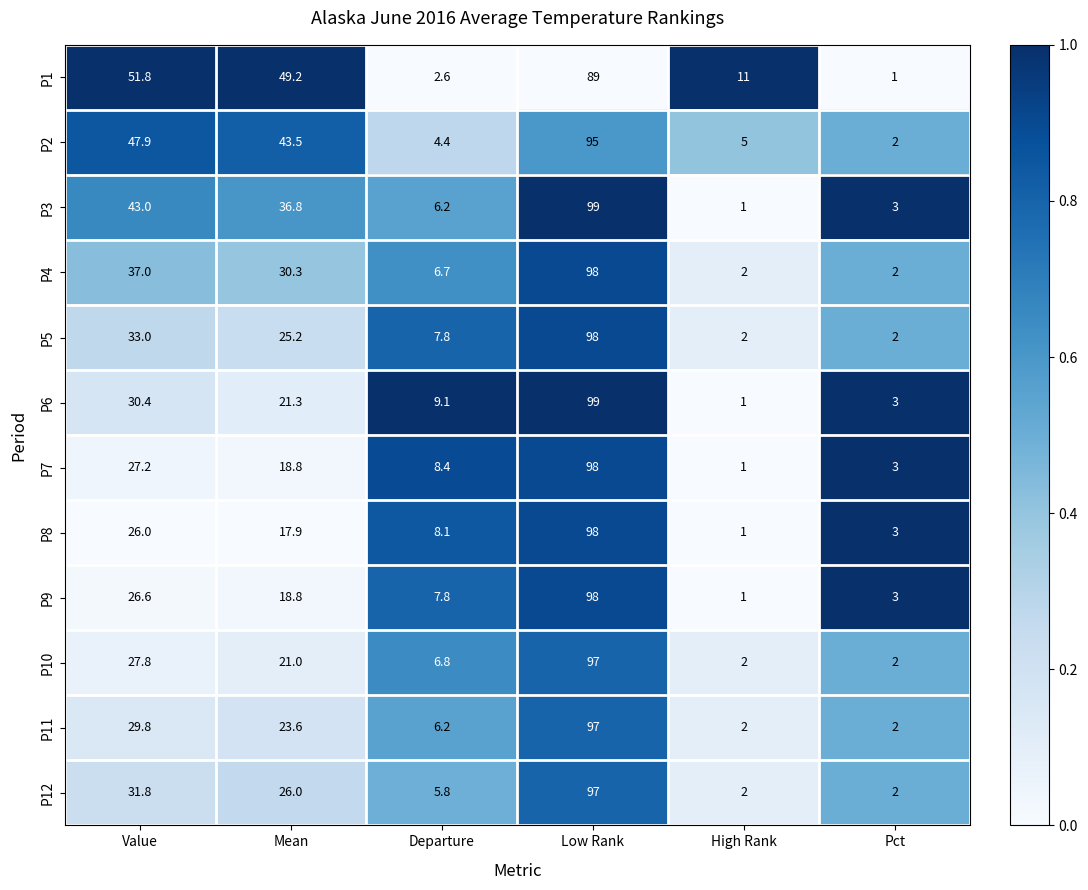

At how many categories does at least one series exceed 13?

3